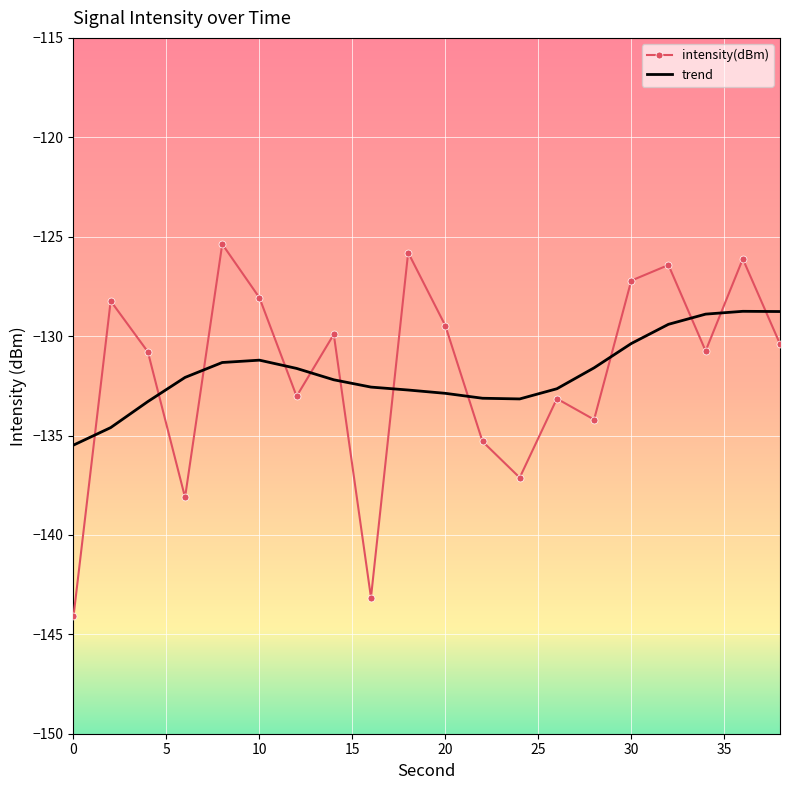

Which series has the widest spread of values?

intensity(dBm)